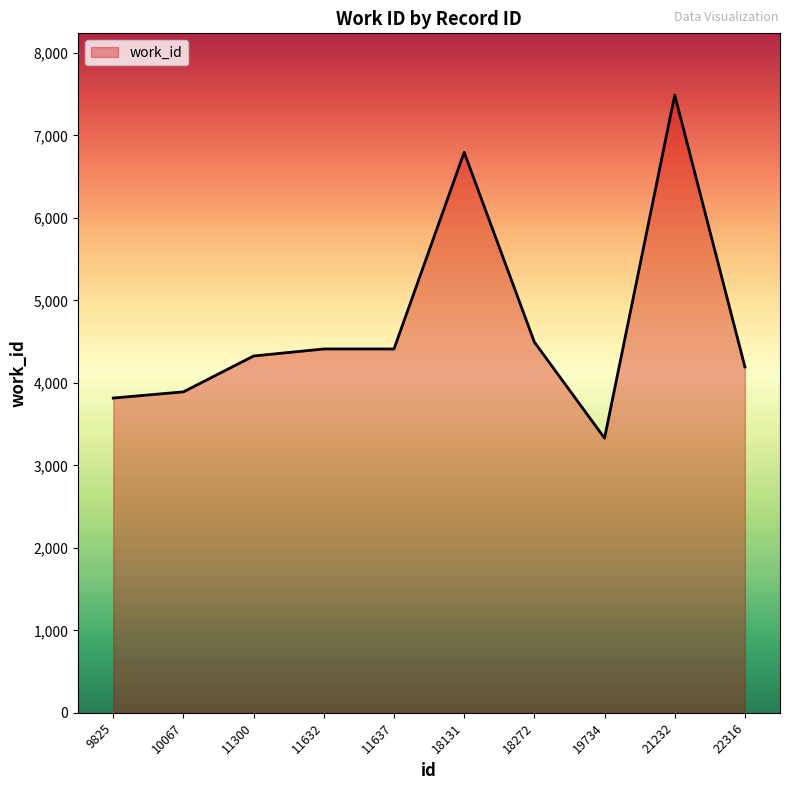

What is the sum of all values?

47157